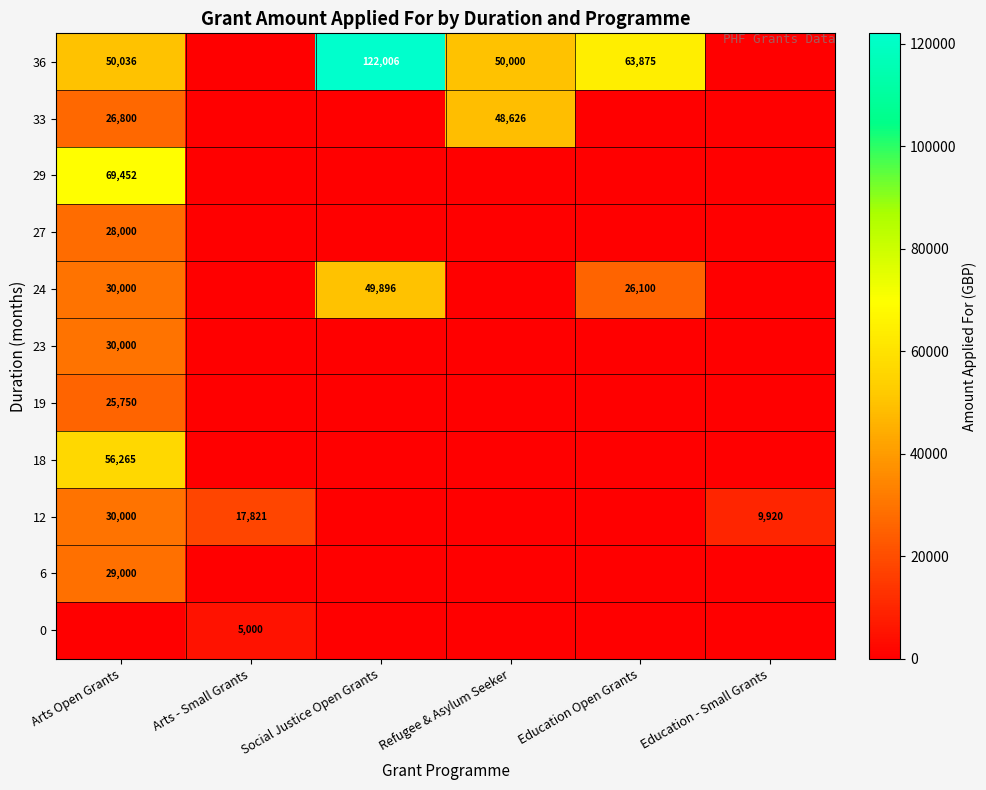

The value of 36 at Arts Open Grants is 50036. True or false?

True